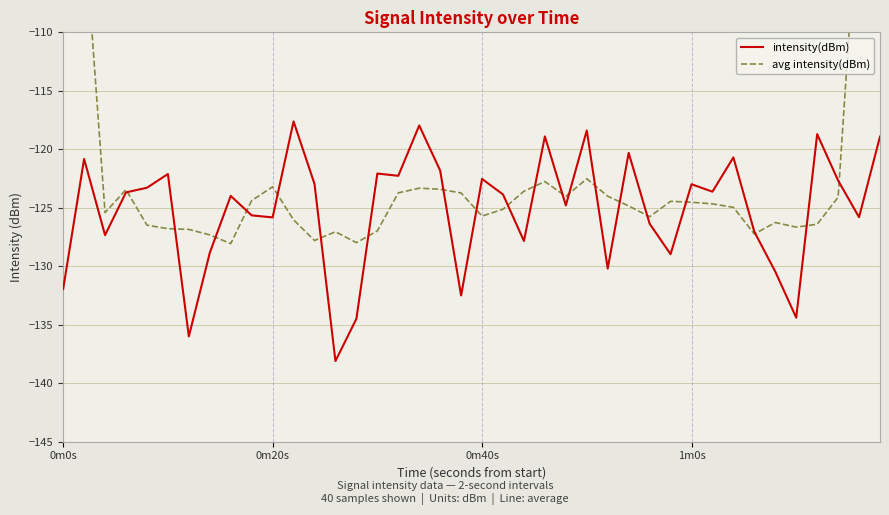

True or false: intensity(dBm) has a value of -122.5 at 0m40s.

True